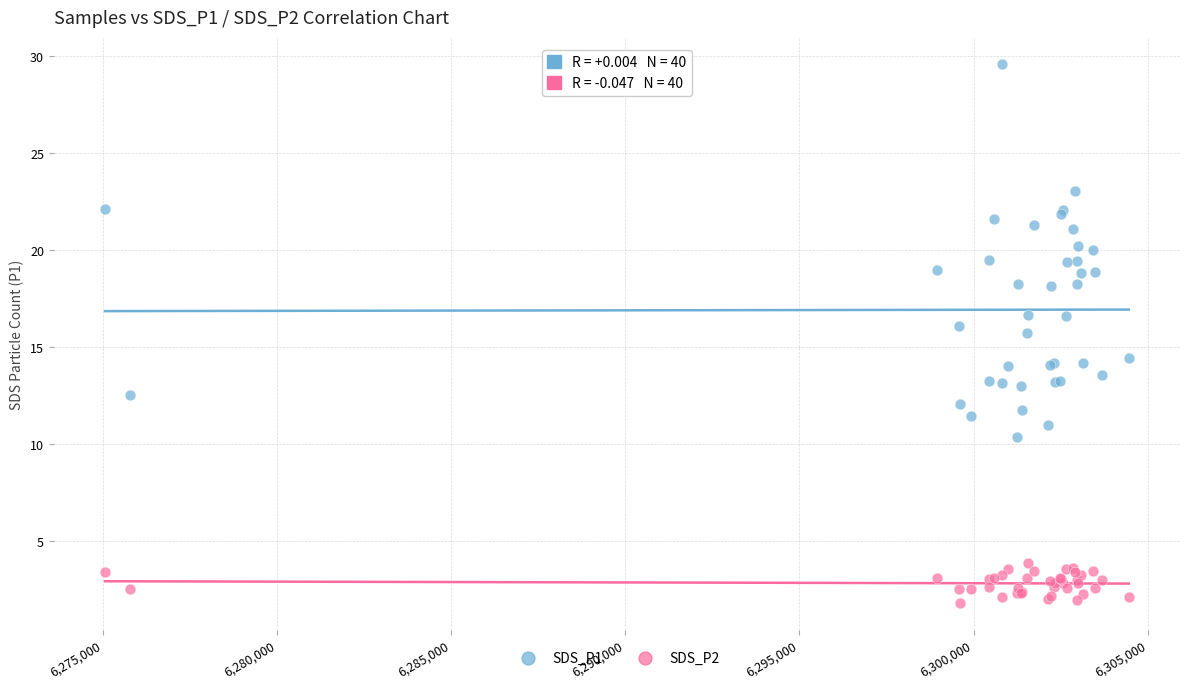

Which series reaches the minimum Y coordinate?

SDS_P2